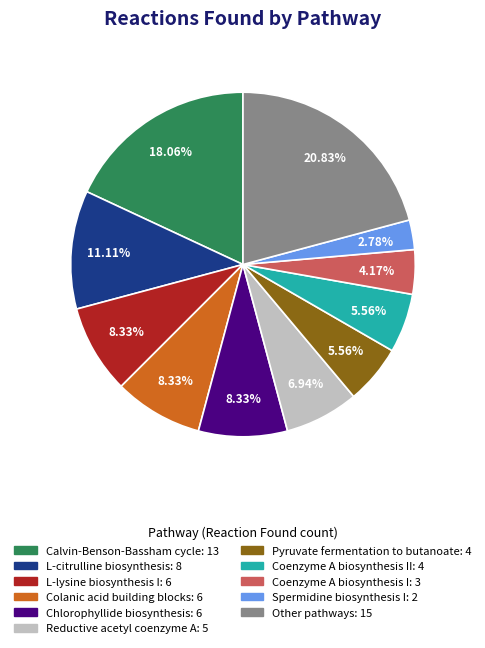

Is there a majority slice in this chart?

No